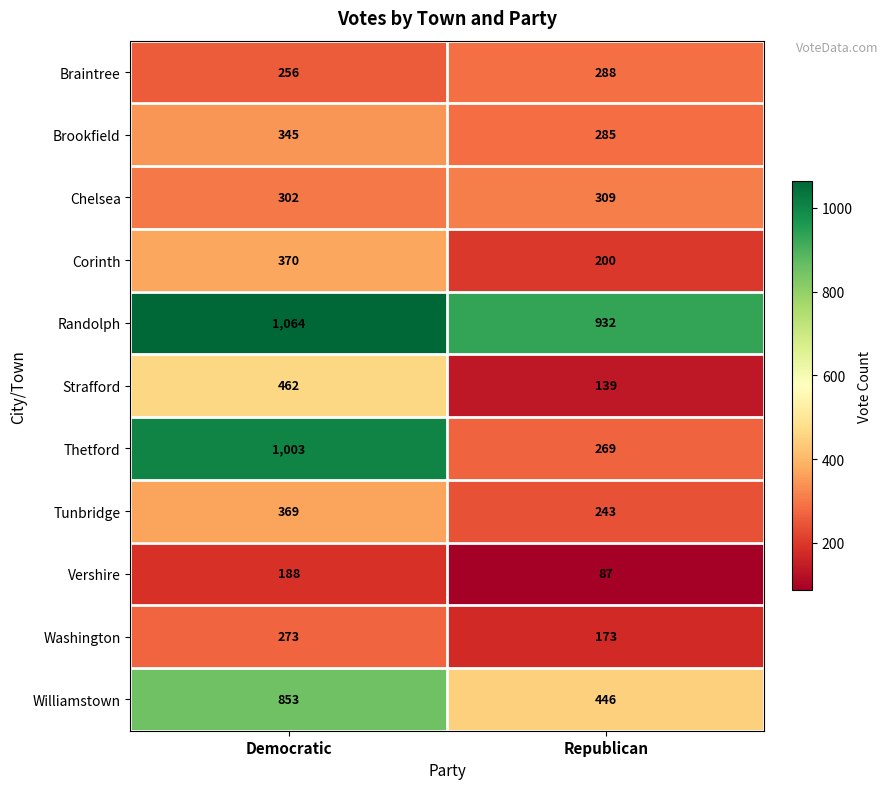

Reading right to left, extract all data points from this chart.

Braintree: 288	256
Brookfield: 285	345
Chelsea: 309	302
Corinth: 200	370
Randolph: 932	1064
Strafford: 139	462
Thetford: 269	1003
Tunbridge: 243	369
Vershire: 87	188
Washington: 173	273
Williamstown: 446	853